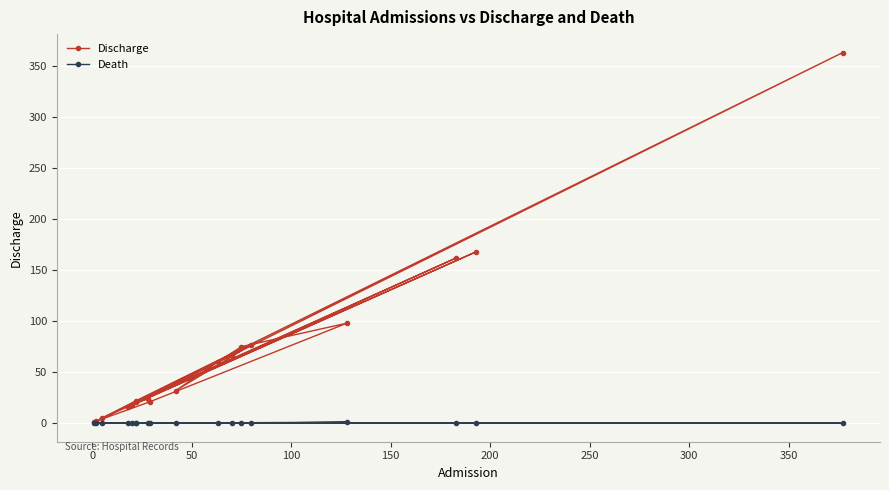

Which series has the largest total across all categories?

Discharge